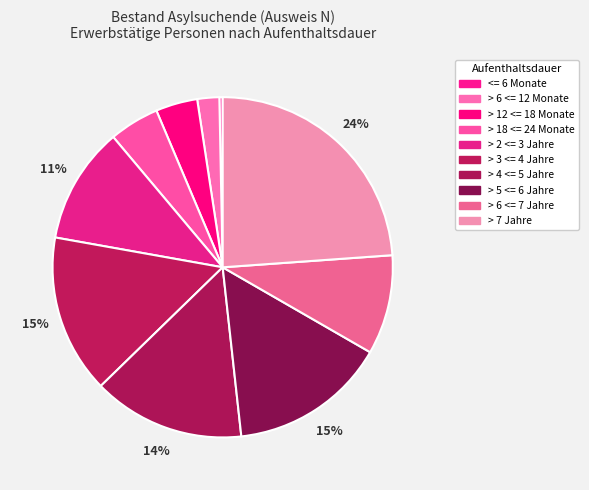

How many slices are in this pie chart?

10